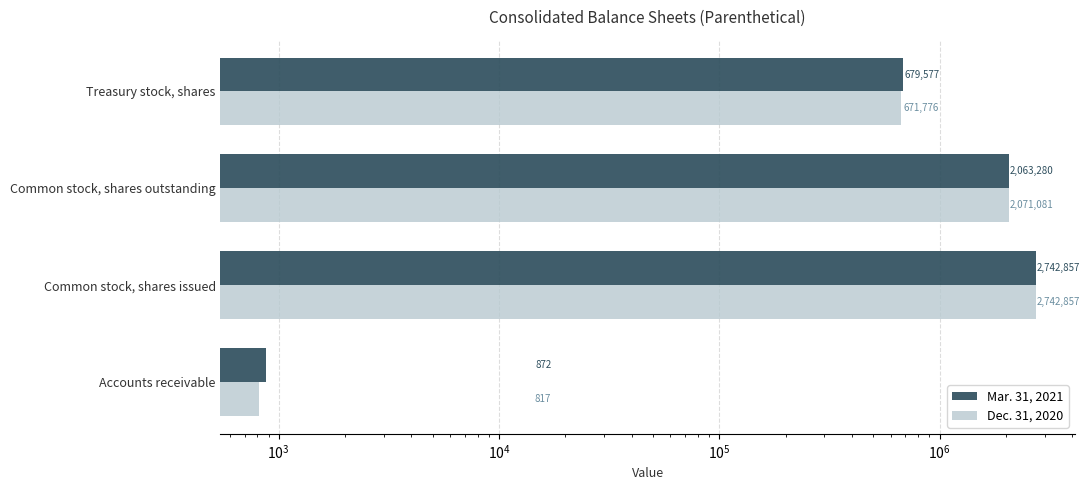

Between Accounts receivable and Treasury stock, shares, which series saw the biggest shift?

Mar. 31, 2021